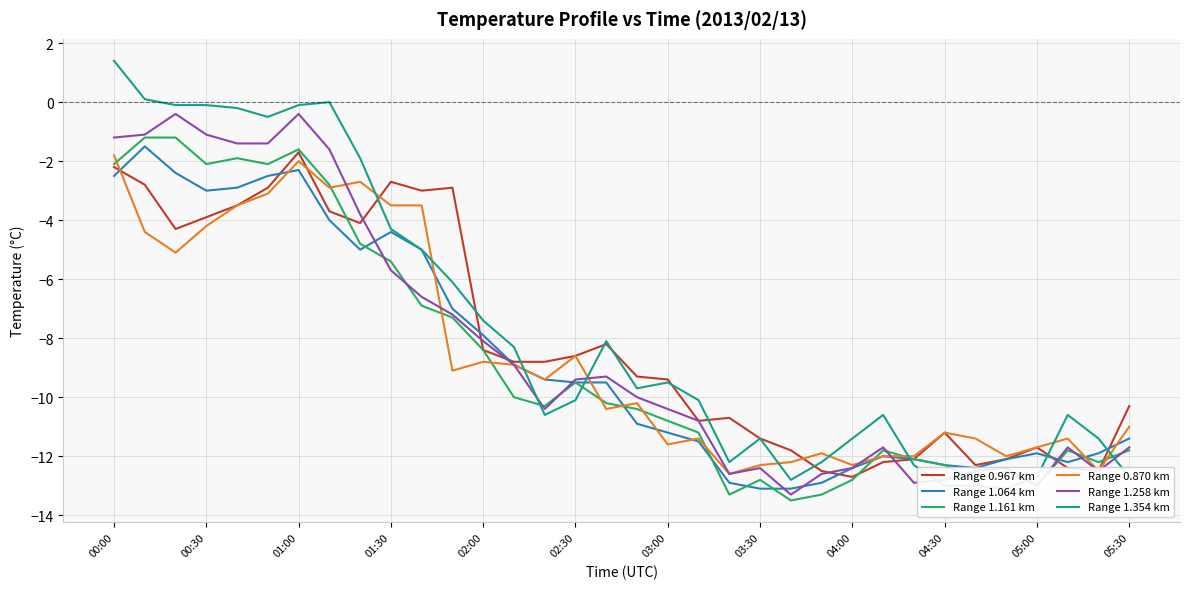

Where does the Range 1.161 km series first go above -10?

00:00